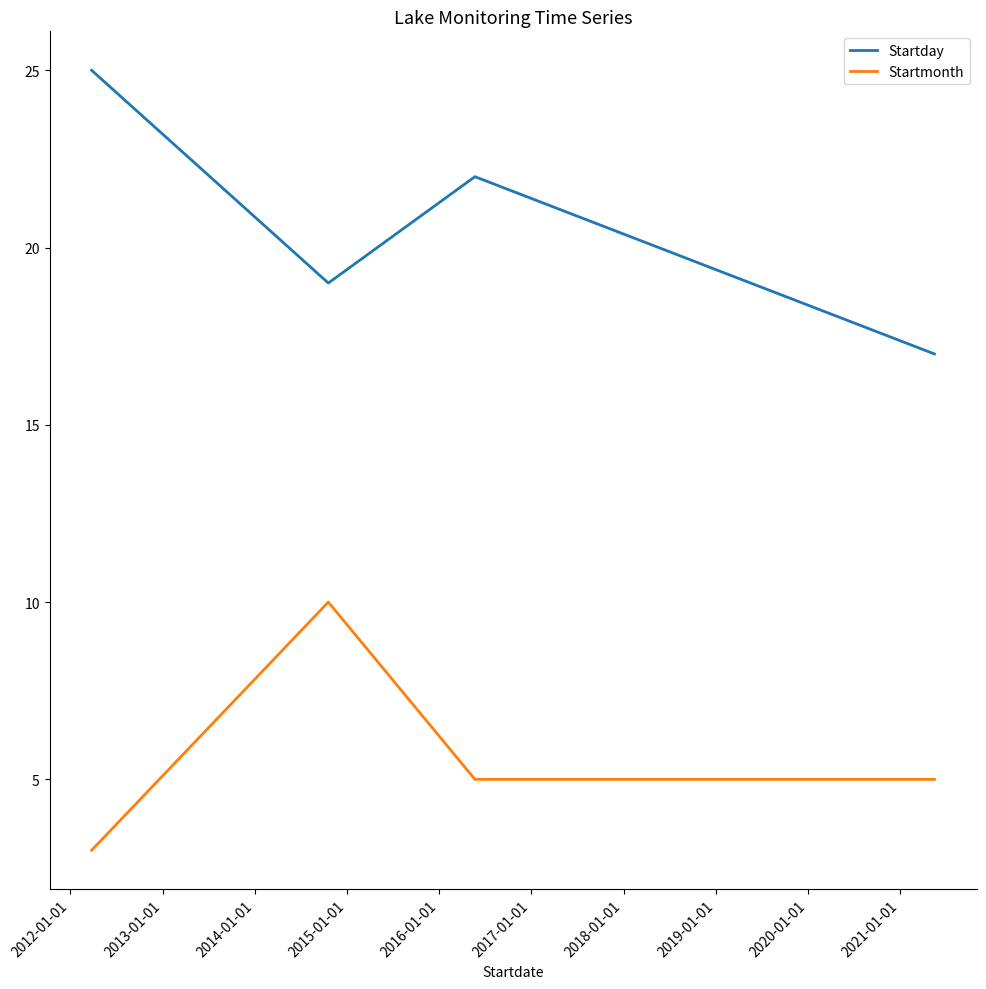

How many series are shown in this chart?

2